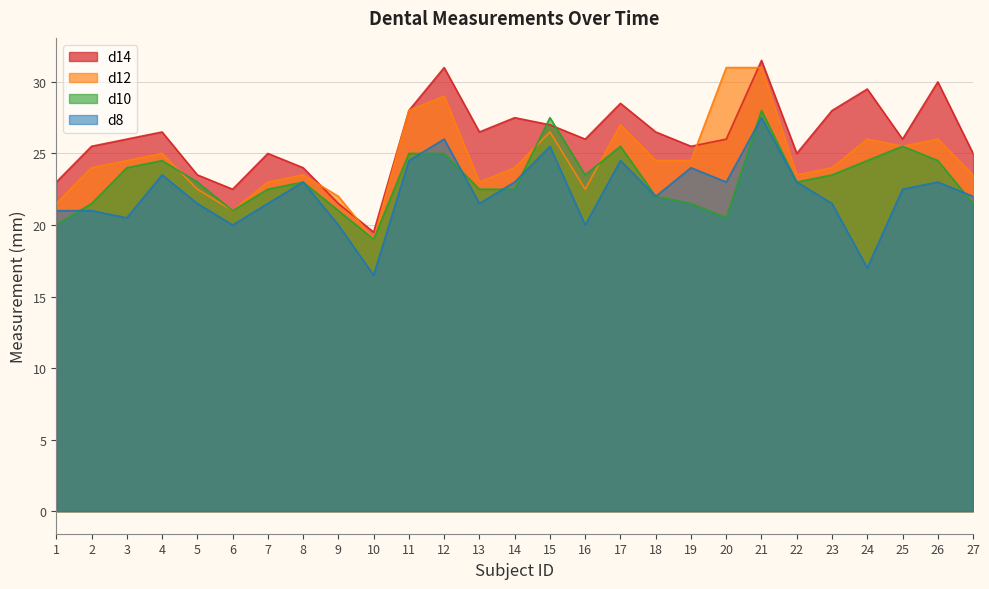

Which series has the largest range (max minus min)?

d14